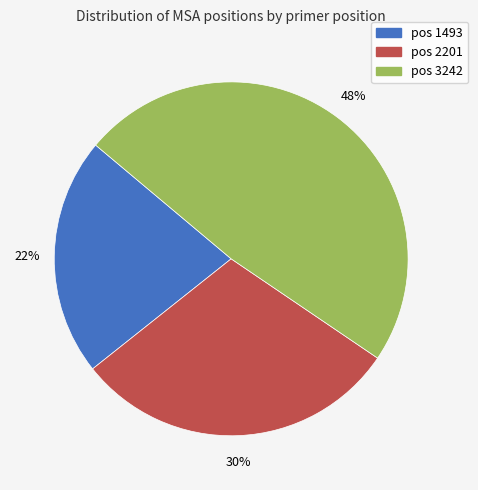

Between pos 2201 and pos 1493, which is larger?

pos 2201